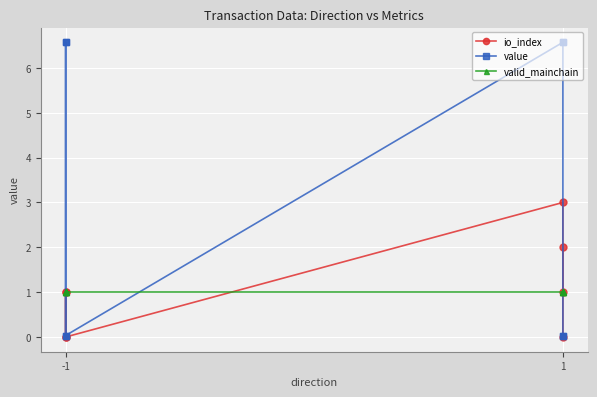

What is the highest value of the valid_mainchain series?

1.0